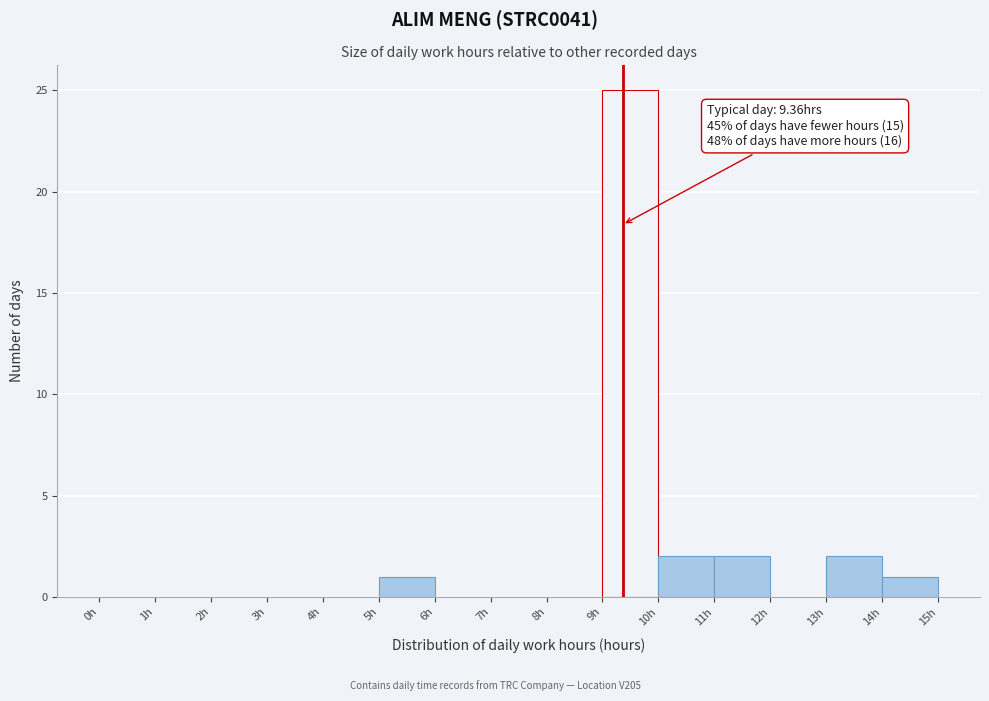

Which range on the x-axis has the tallest bar?

9 to 10